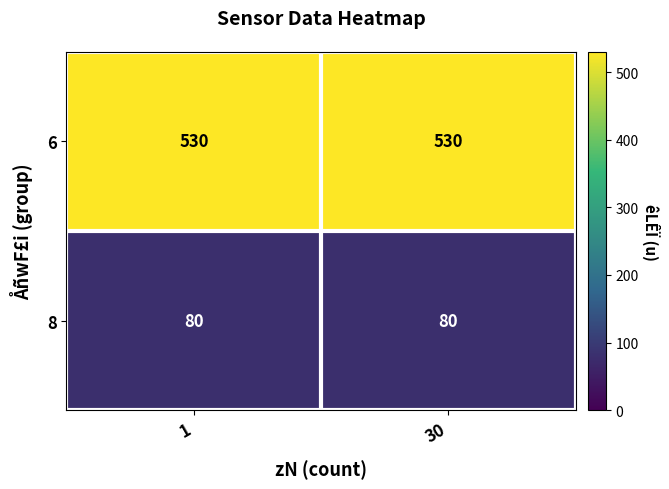

What is the difference between the highest and lowest values at 1?

450